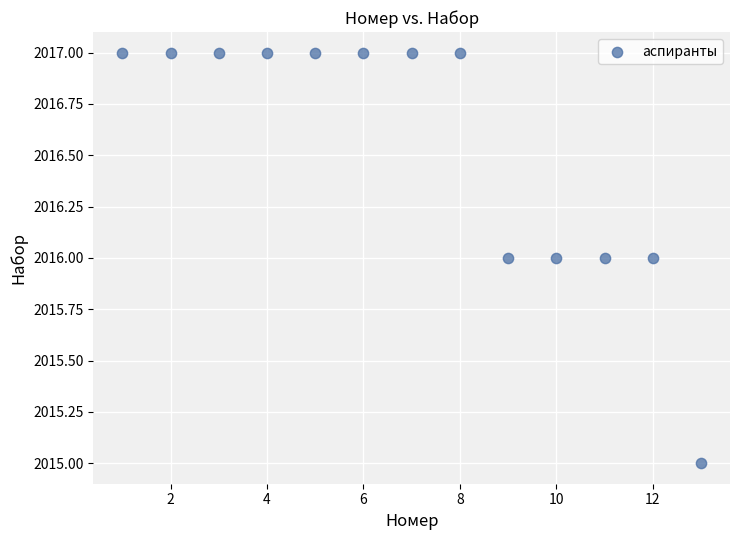

What is the range of X values (max minus min)?

12